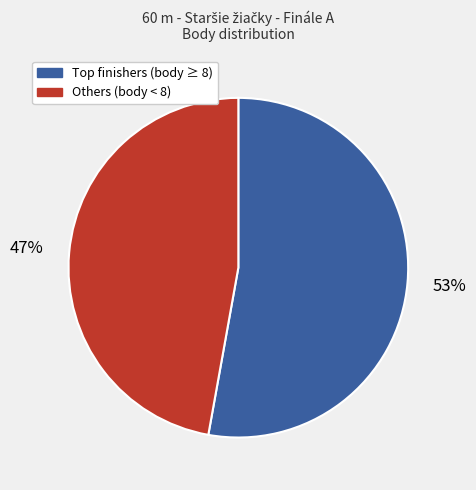

Does any single category account for the majority?

Yes